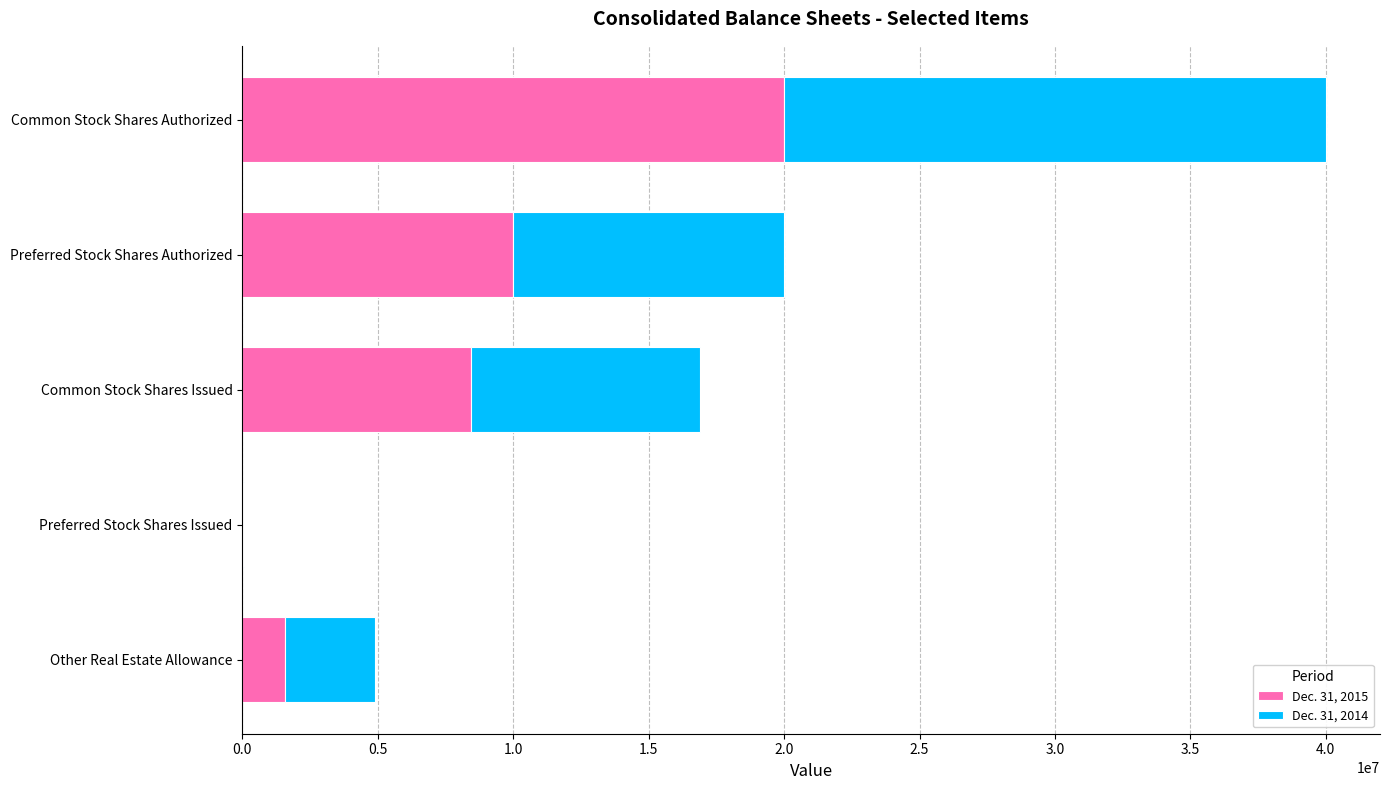

What are all the series names shown in the legend?

Dec. 31, 2015, Dec. 31, 2014